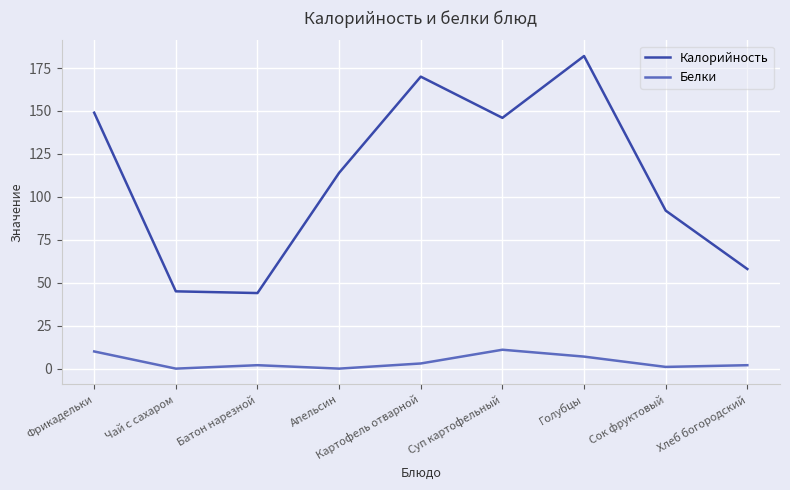

At which label does Белки first exceed 2?

Фрикадельки